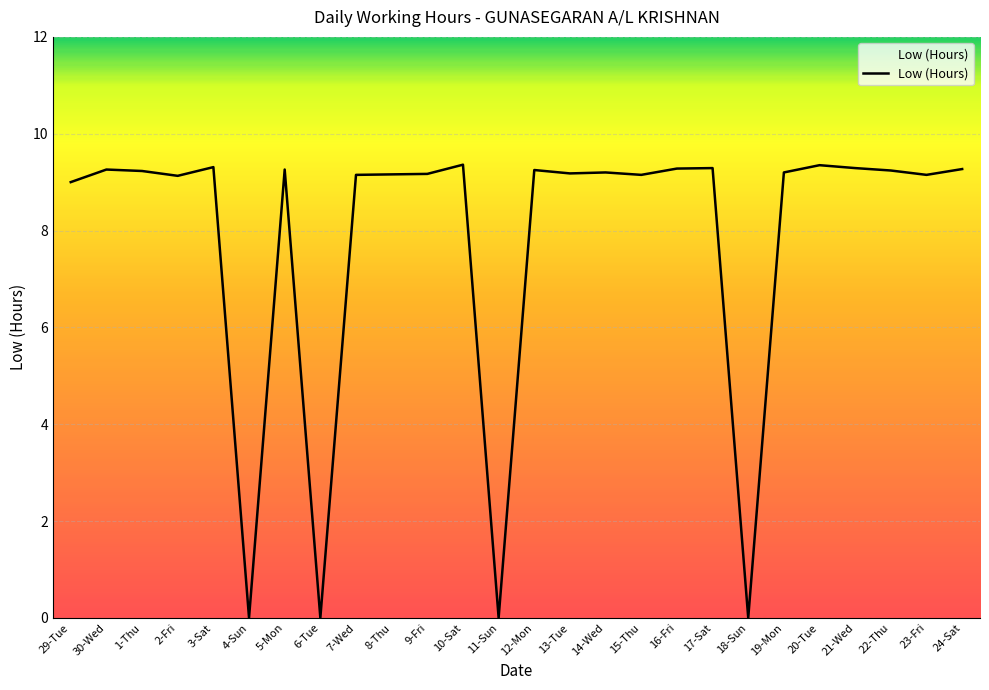

What is the difference between the second highest and second lowest values?

9.3